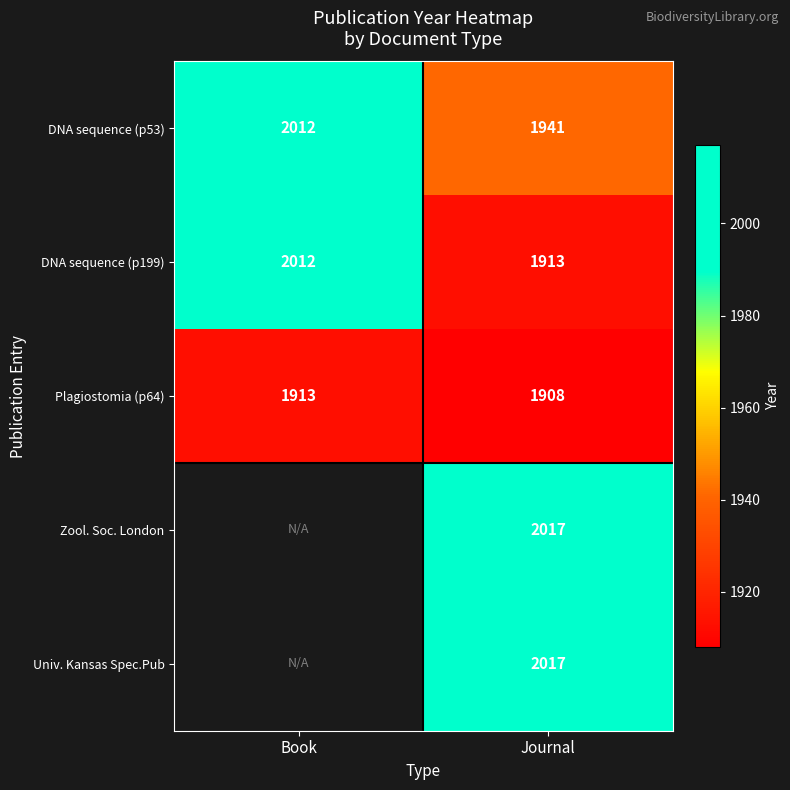

Between Book and Journal, which is larger?

Book